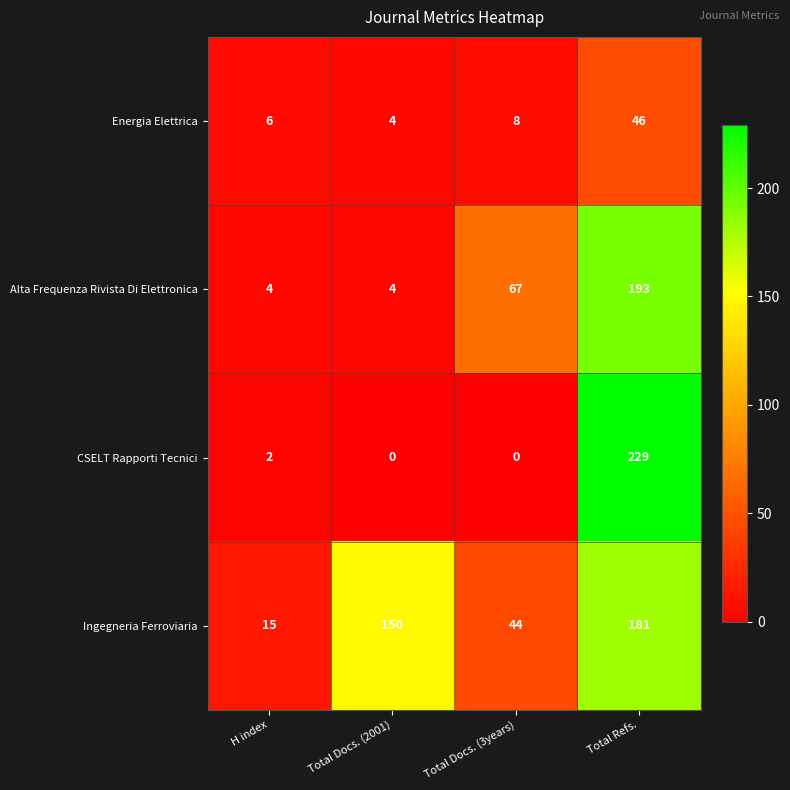

What is the difference between the maximum and second lowest values in the CSELT Rapporti Tecnici series?

229